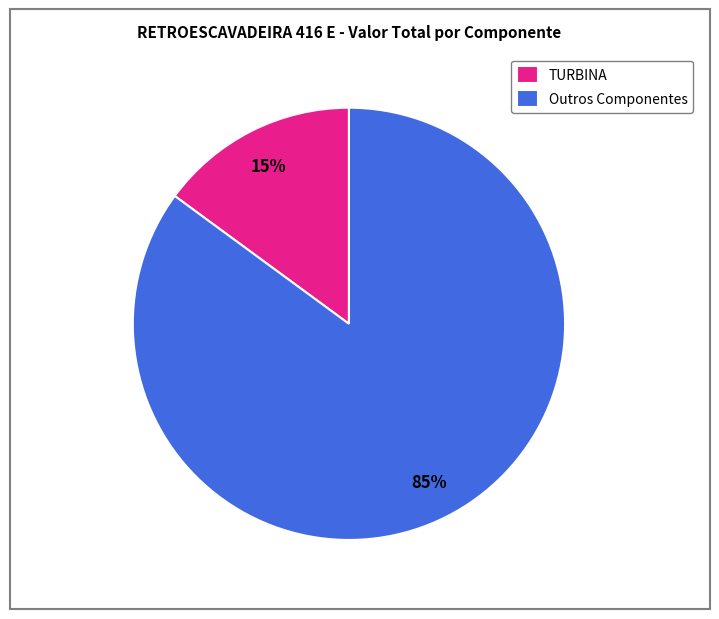

Count the number of slices in the pie.

2